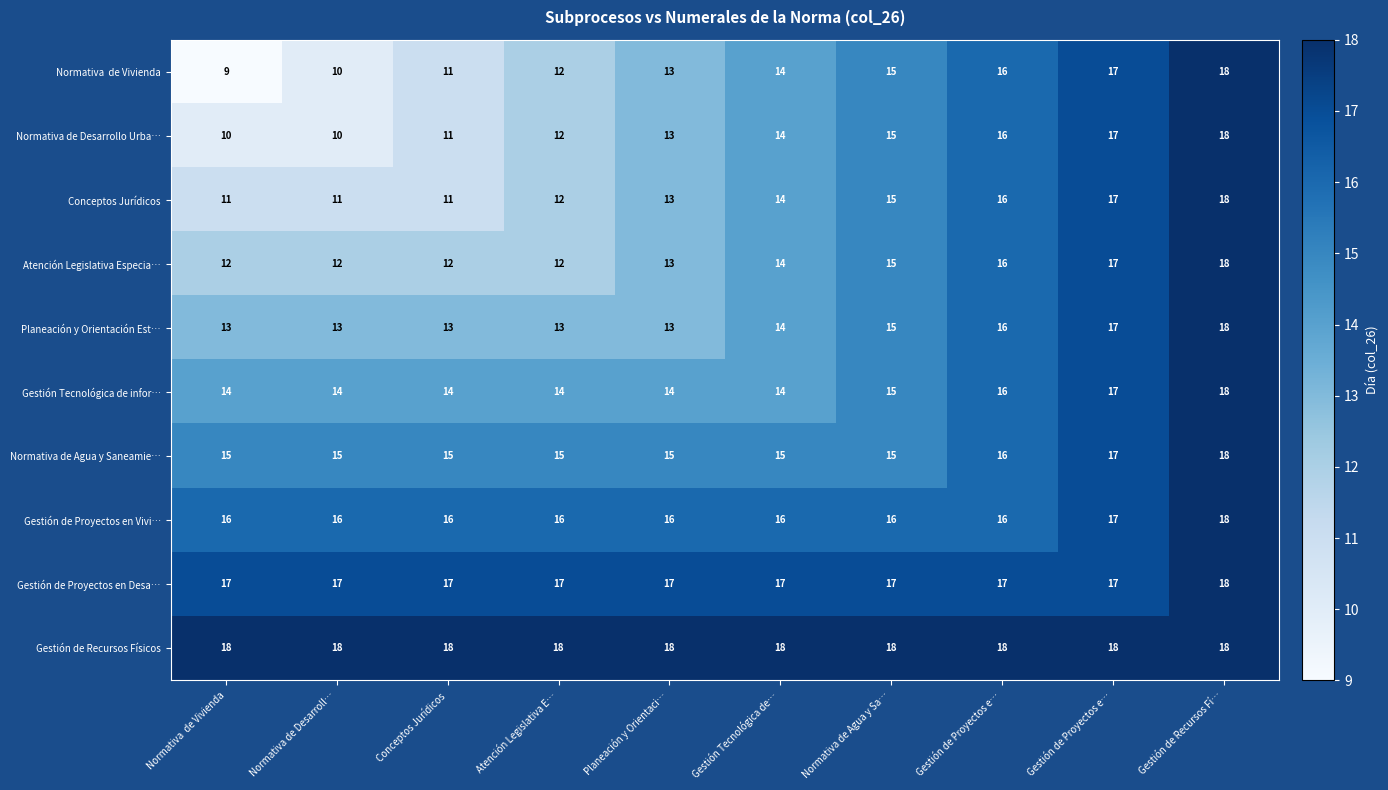

What is the spread (max minus min) of values at Gestión de Proyectos e…?

2